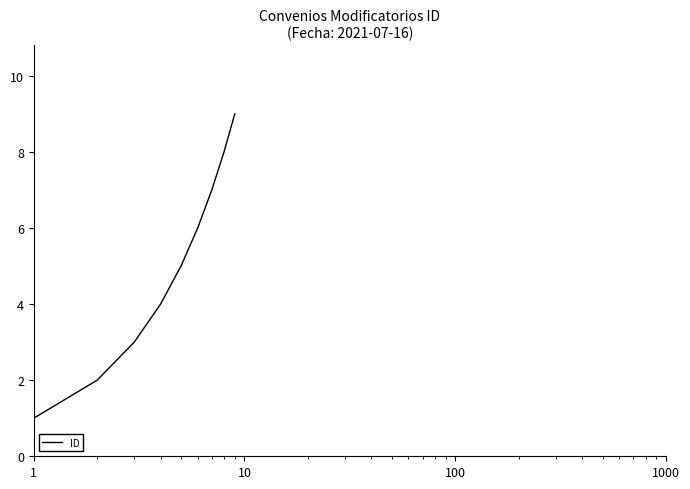

What is the maximum value shown in the chart?

9